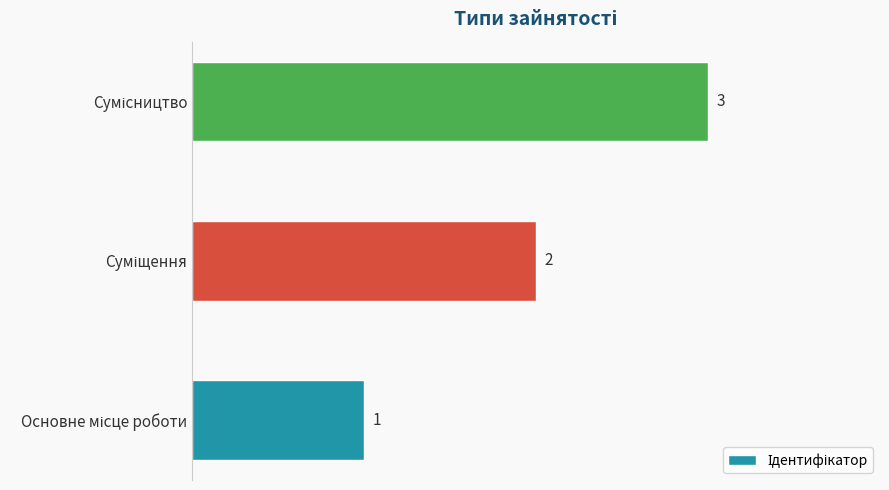

How many values are between 1 and 3?

3